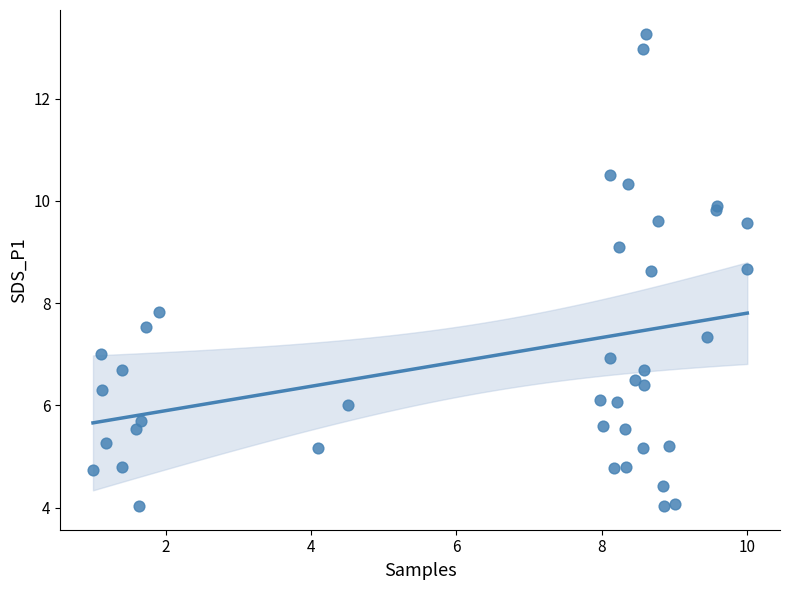

What Y value in the scatter plot is closest to 8?

7.8